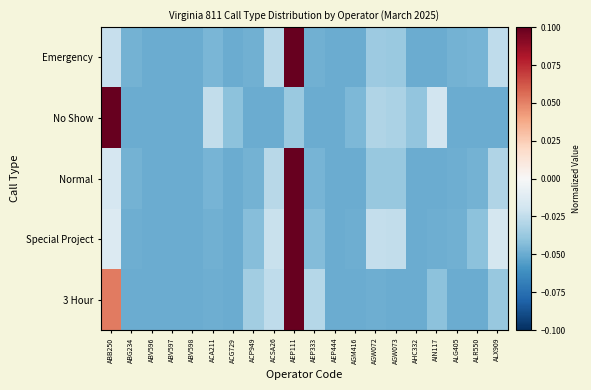

Which series has the largest total across all categories?

3 Hour